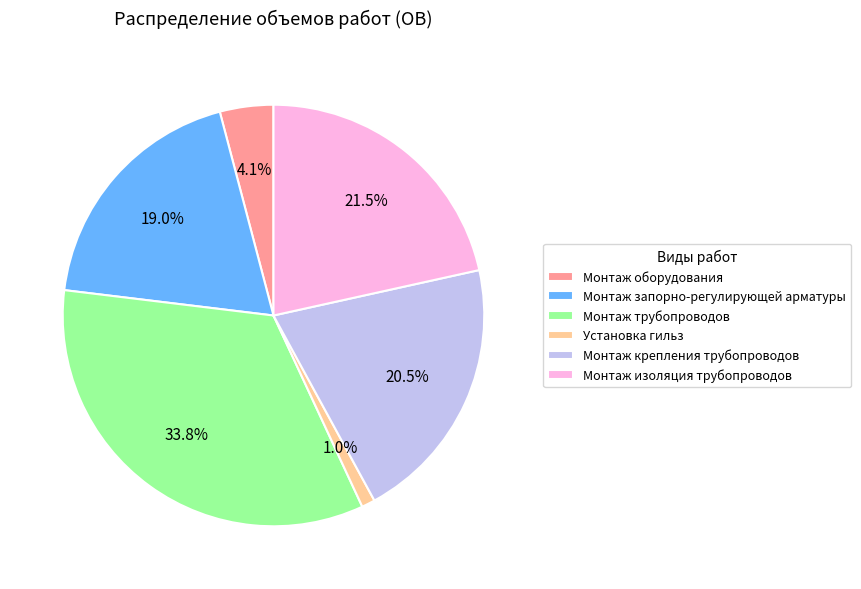

True or false: Установка гильз accounts for 15% of the total.

False